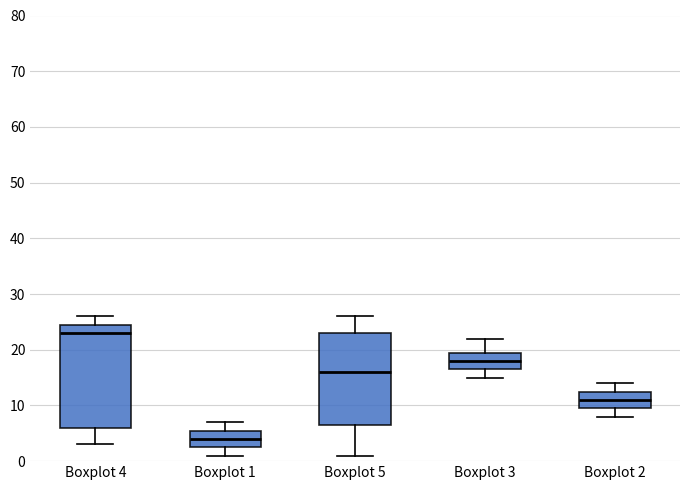

Reading left to right, transcribe this box plot: for each box, give where its median line is, the range the box spans, and where its two whiskers end, as read against the y-axis. The values are not printed on the chart, so give them approximately, as read against the axis.

Boxplot 4: median 23, box 6 to 25, whiskers 3 to 26
Boxplot 1: median 4, box 3 to 6, whiskers 1 to 7
Boxplot 5: median 16, box 7 to 23, whiskers 1 to 26
Boxplot 3: median 18, box 17 to 20, whiskers 15 to 22
Boxplot 2: median 11, box 10 to 13, whiskers 8 to 14